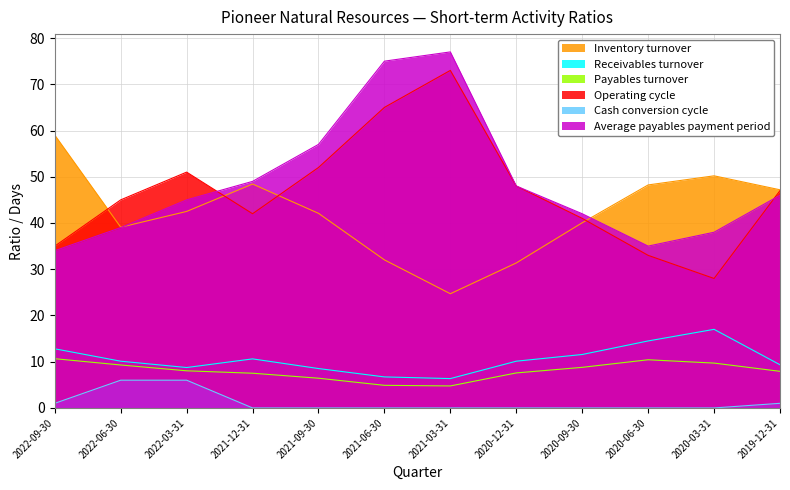

What is the difference between the Receivables turnover values at 2022-06-30 and 2021-09-30?

1.6